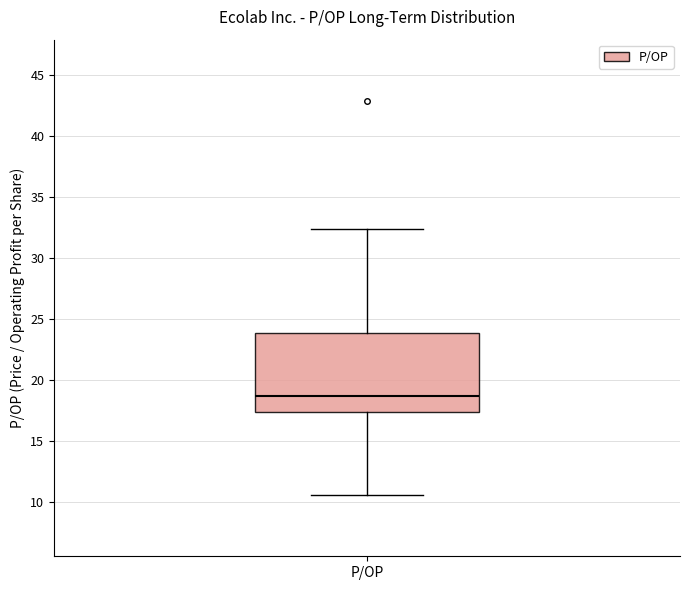

Transcribe this box plot: give where the median line is, the range the box spans, and where the two whiskers end, as read against the y-axis. The values are not printed on the chart, so give them approximately, as read against the axis.

median 18.5, box 17.5 to 24.0, whiskers 10.5 to 32.5